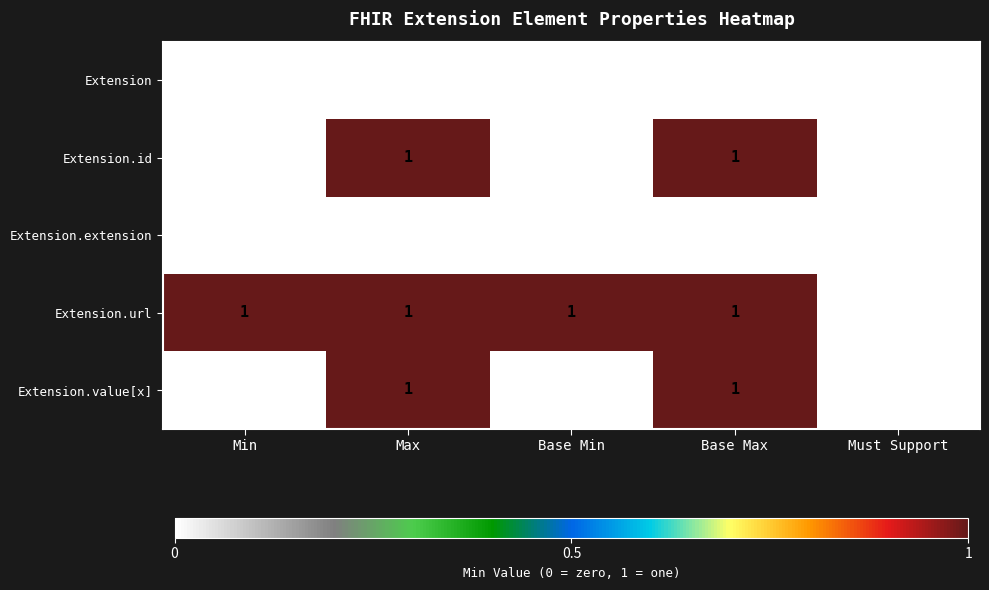

Which series has the largest total across all categories?

Extension.url